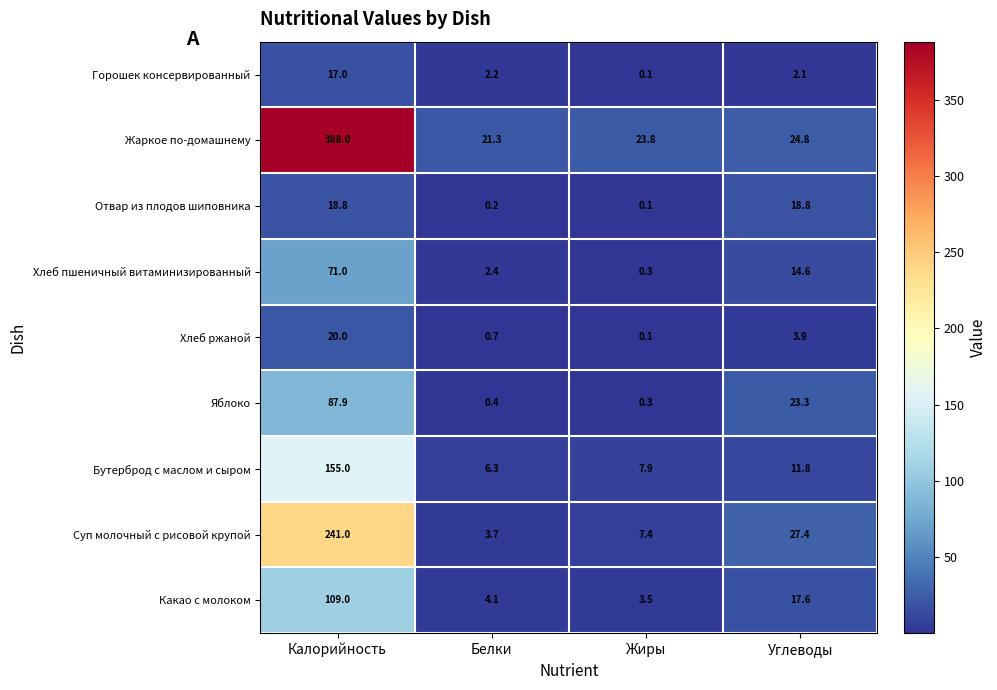

What value does the Бутерброд с маслом и сыром series have at Жиры?

7.9